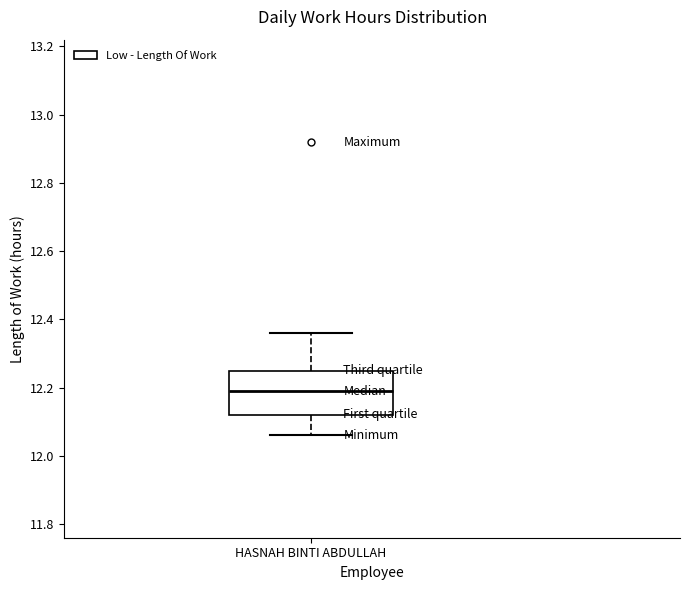

Where does the median line of the box for HASNAH BINTI ABDULLAH sit on the y-axis? The values are not printed on the chart, so give them approximately, as read against the axis.

12.20